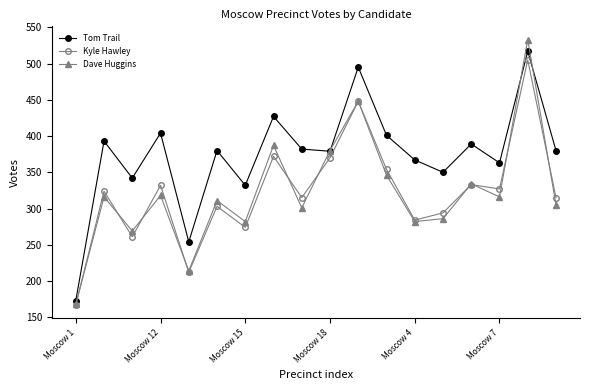

What is the sum of all Dave Huggins values?

5796